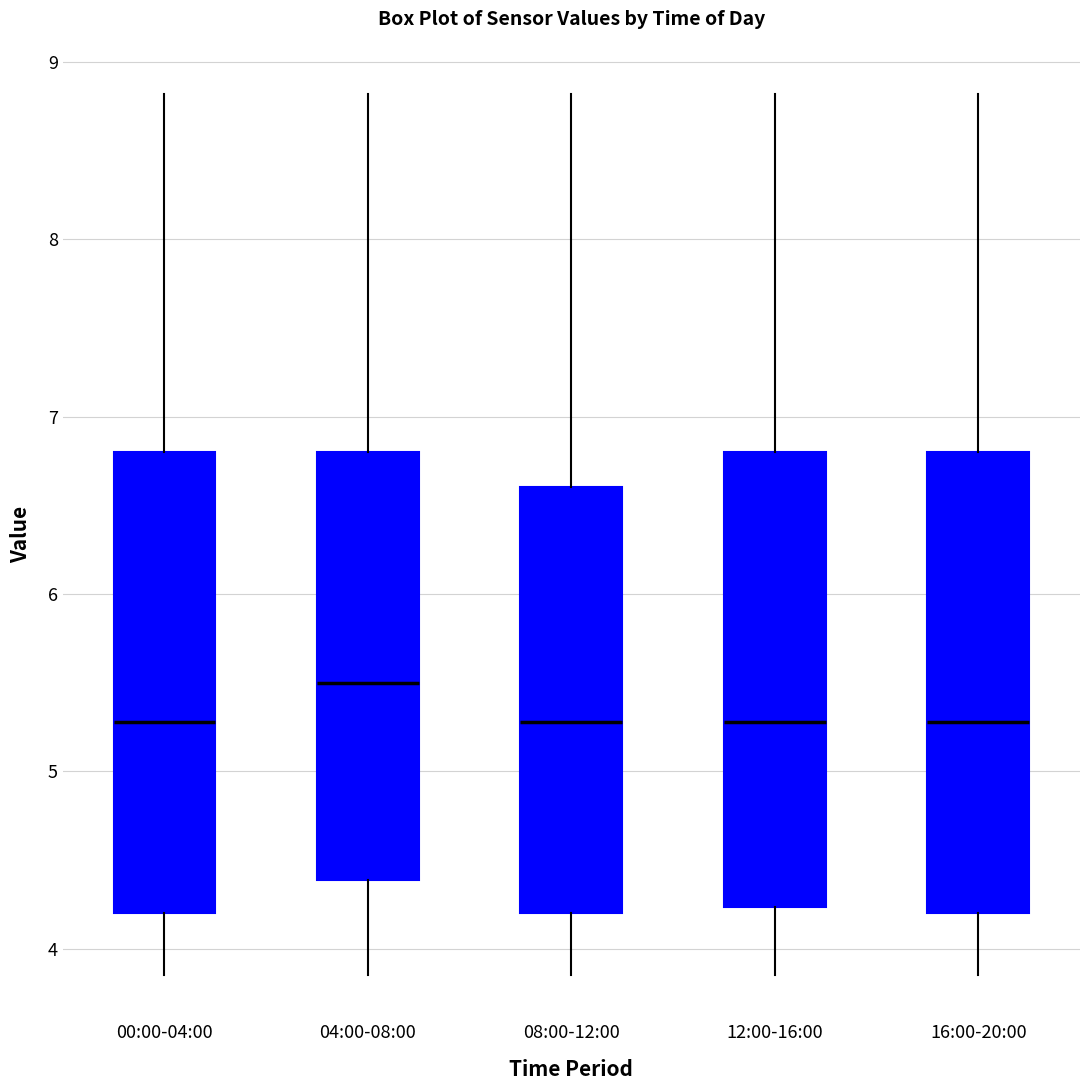

Reading left to right, read every box against the y-axis: the position of its median line, the range the box covers, and the ends of its whiskers. The values are not printed on the chart, so give them approximately, as read against the axis.

00:00-04:00: median 5.3, box 4.2 to 6.8, whiskers 3.9 to 8.8
04:00-08:00: median 5.5, box 4.4 to 6.8, whiskers 3.9 to 8.8
08:00-12:00: median 5.3, box 4.2 to 6.6, whiskers 3.9 to 8.8
12:00-16:00: median 5.3, box 4.2 to 6.8, whiskers 3.9 to 8.8
16:00-20:00: median 5.3, box 4.2 to 6.8, whiskers 3.9 to 8.8